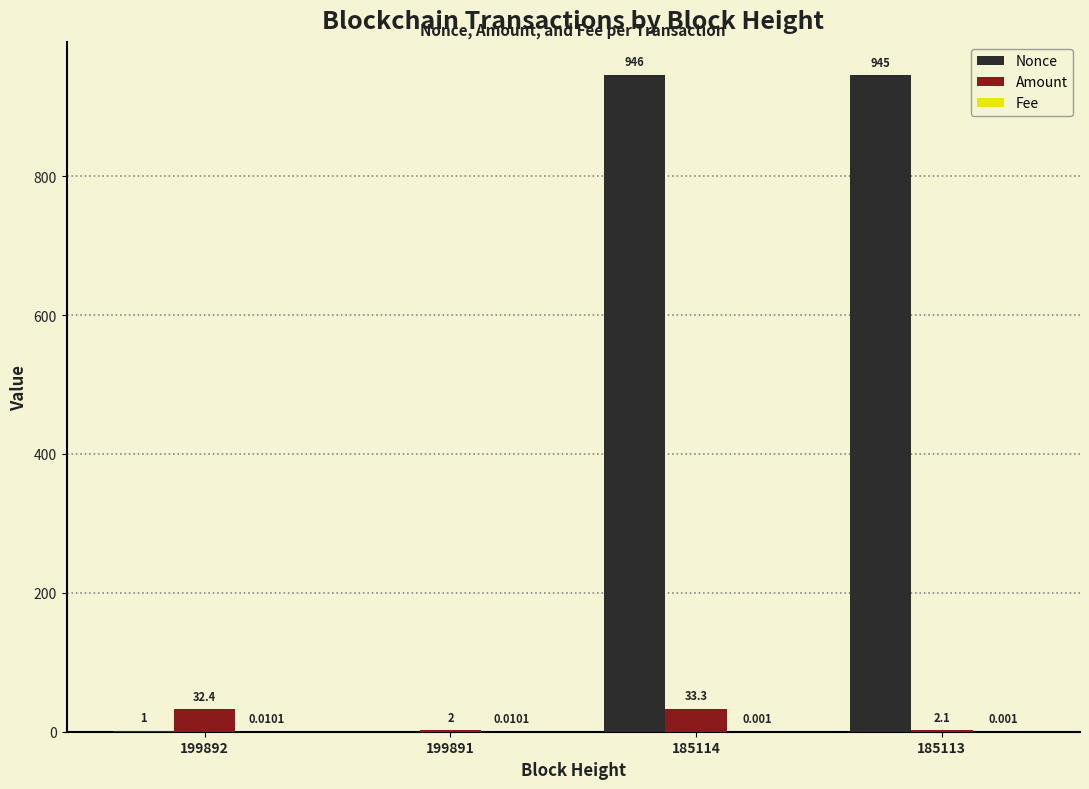

Which series has the widest spread of values?

Nonce